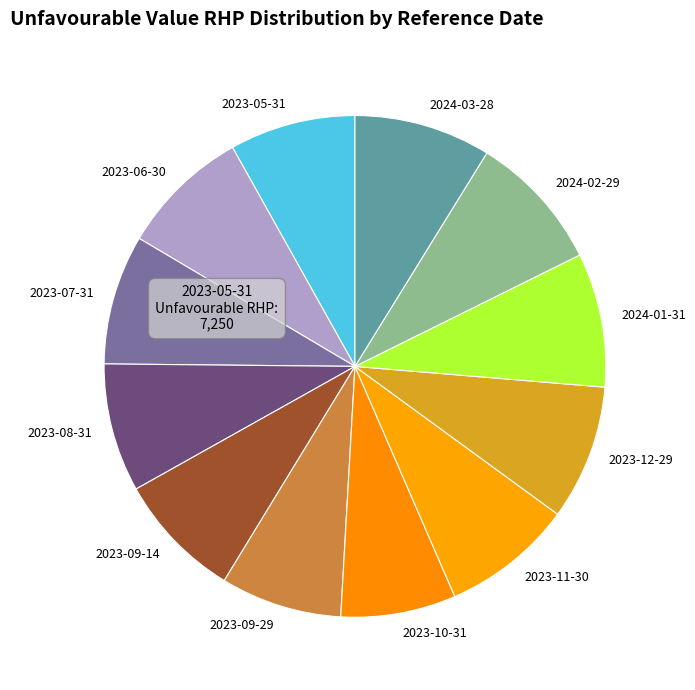

Which has a higher value, 2024-03-28 or 2023-09-14?

2024-03-28